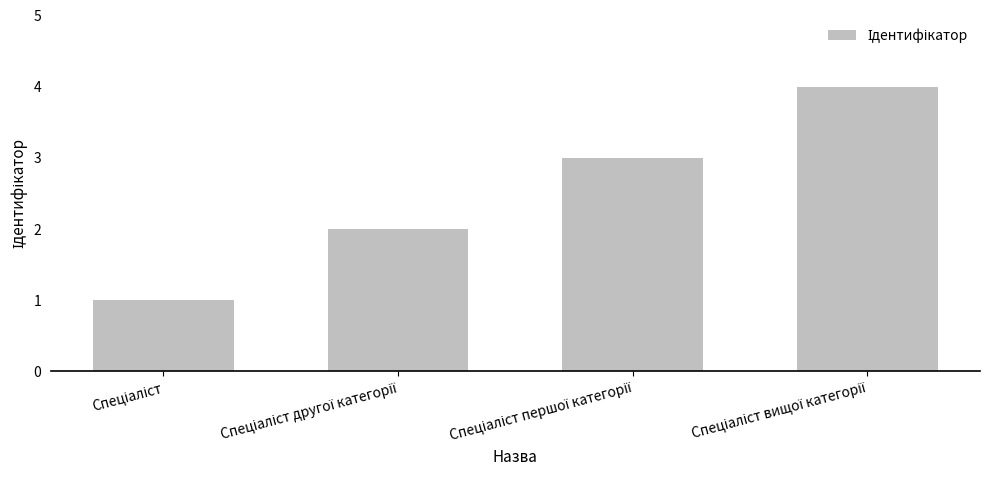

How many data points does each series have?

4